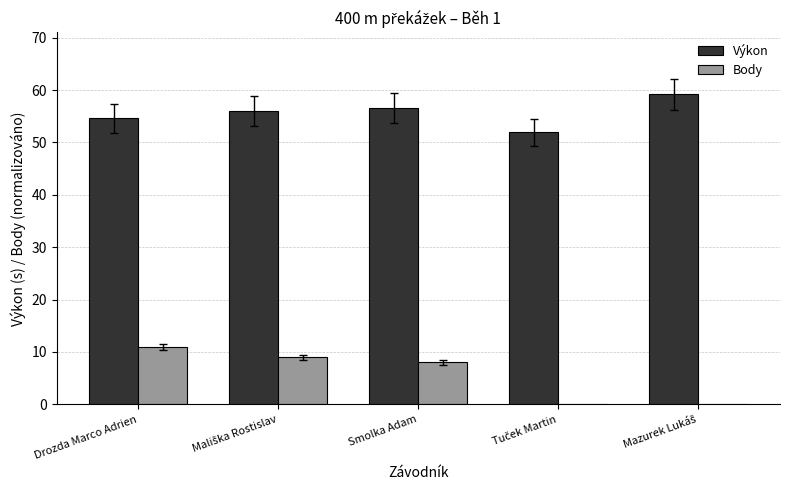

The value of Body at Drozda Marco Adrien is 11.0. True or false?

True